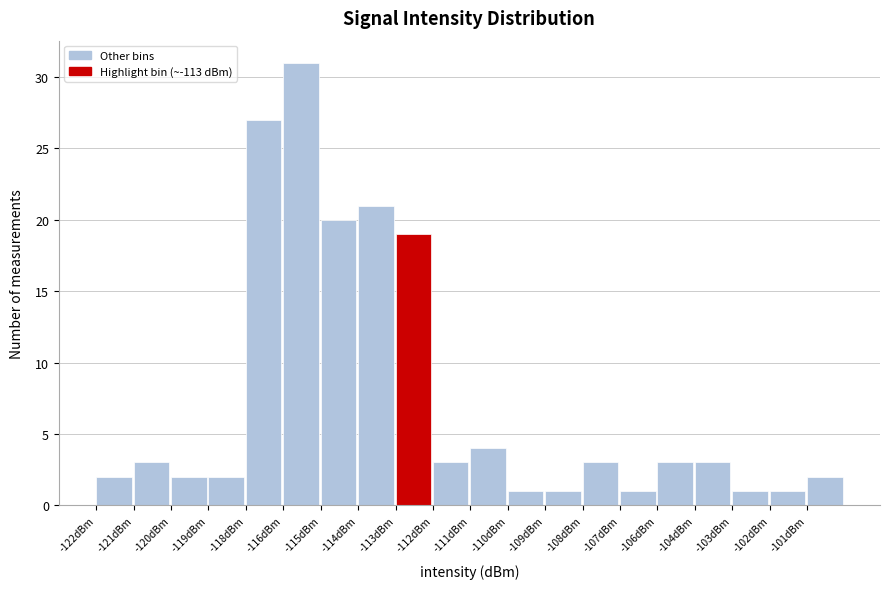

Reading left to right, what are all the values shown in this chart?

2	3	2	2	27	31	20	21	19	3	4	1	1	3	1	3	3	1	1	2